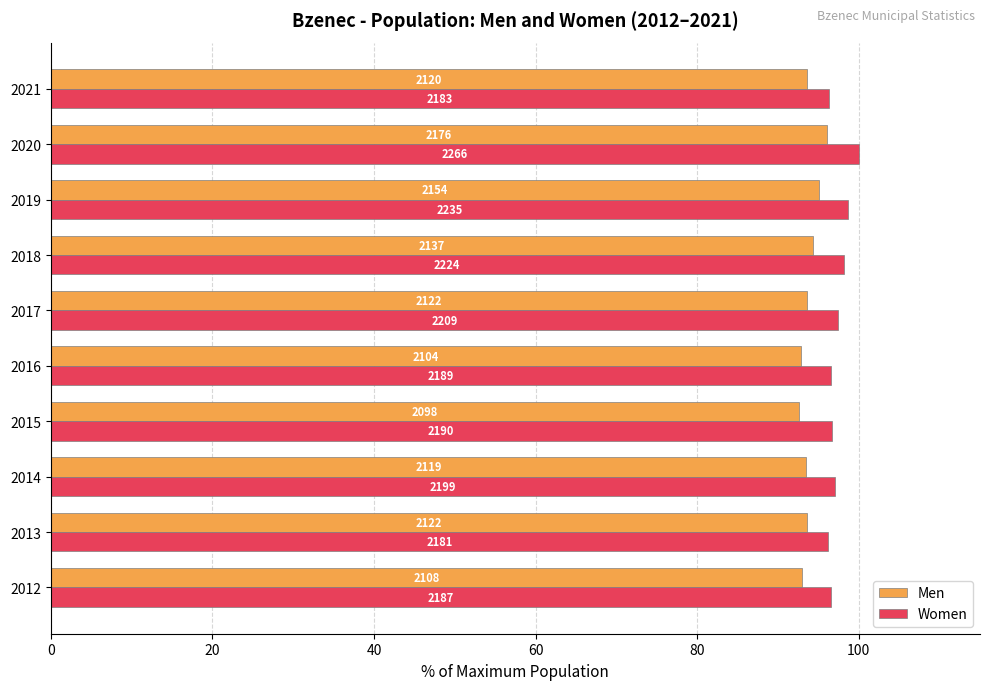

What is the lowest value of the Men series?

92.6